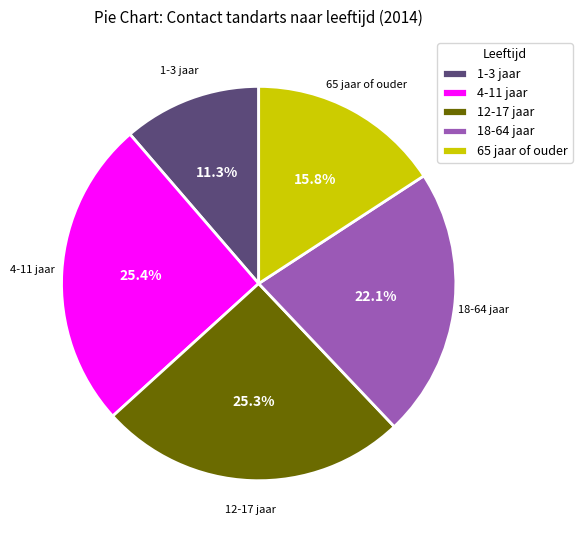

Between 1-3 jaar and 12-17 jaar, which is larger?

12-17 jaar